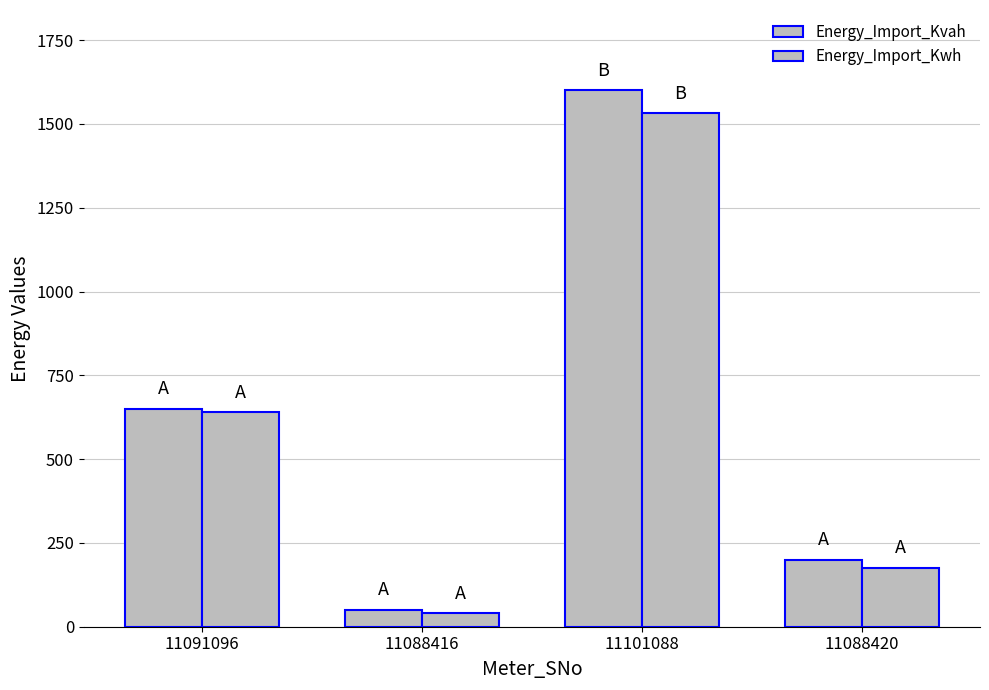

How many data points in Energy_Import_Kwh are above 639?

2